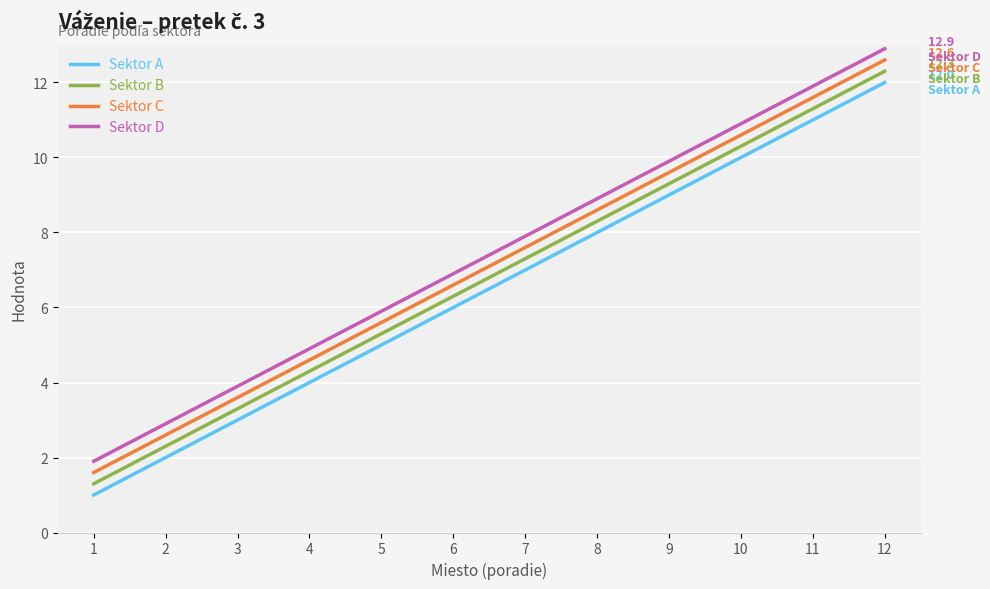

What is the difference between the highest and lowest values at 4?

0.9